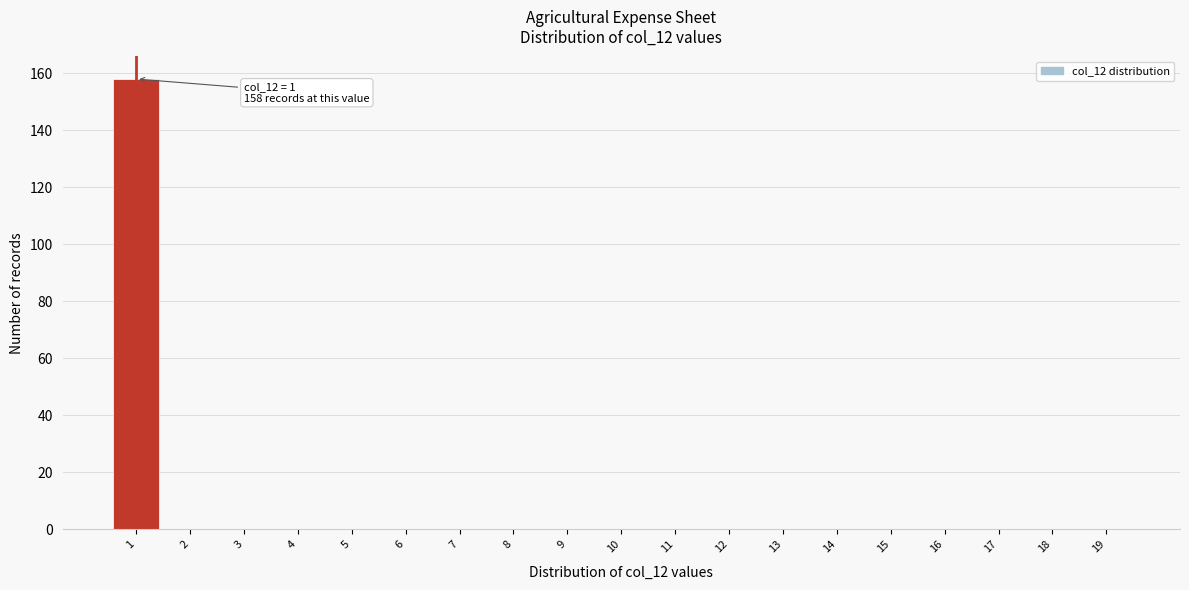

Reading right to left, what are all the values shown in this chart?

19=0	18=0	17=0	16=0	15=0	14=0	13=0	12=0	11=0	10=0	9=0	8=0	7=0	6=0	5=0	4=0	3=0	2=0	1=158